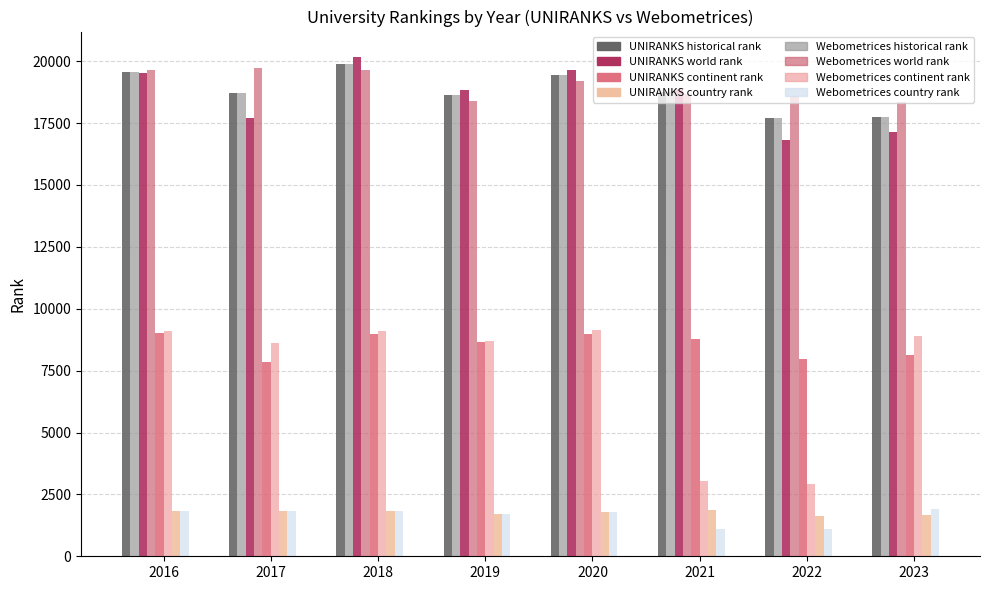

How many bars are there in total?

64